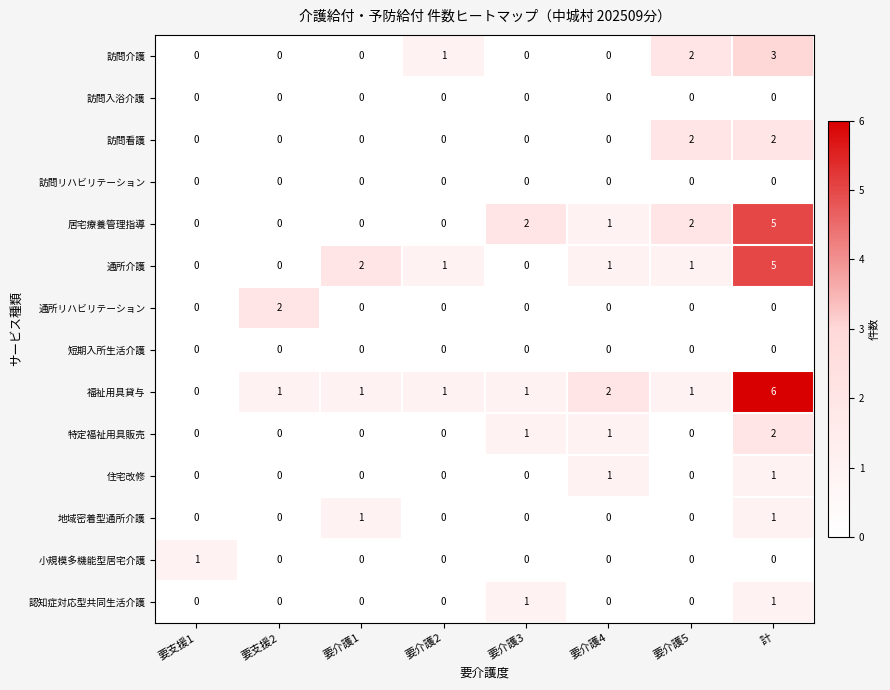

The value of 訪問介護 at 要介護2 is 2. True or false?

False